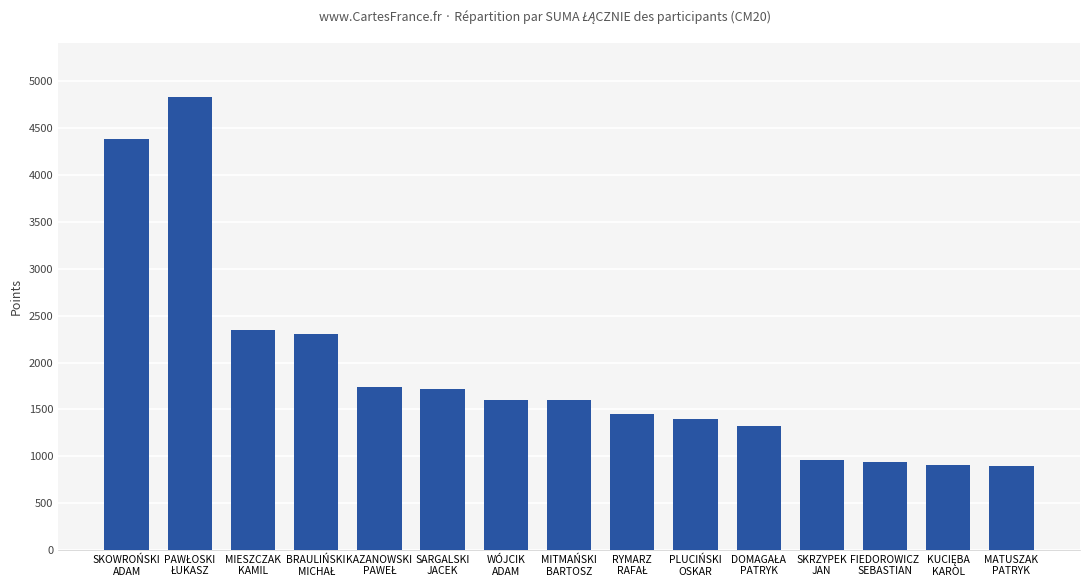

What is the sum of all values?

28400